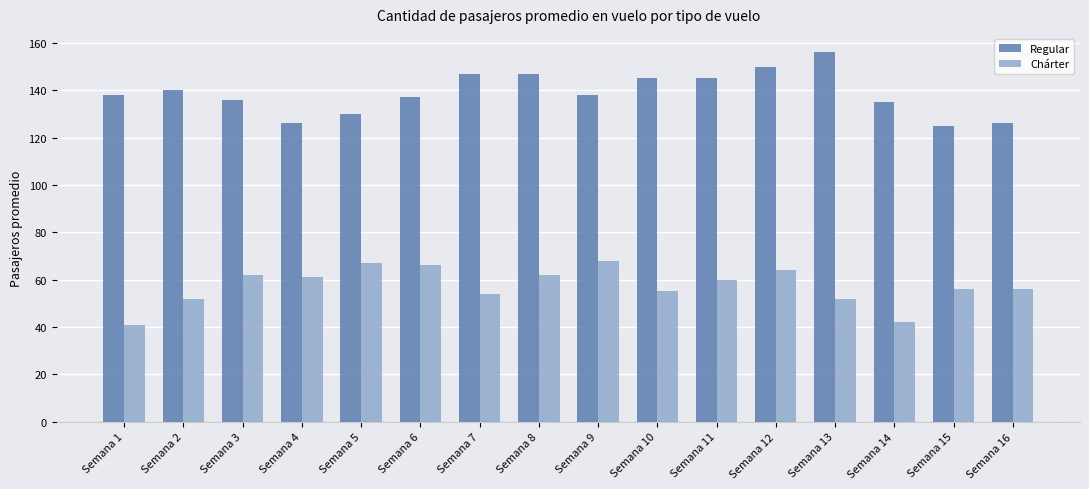

What is the lowest value of the Chárter series?

41